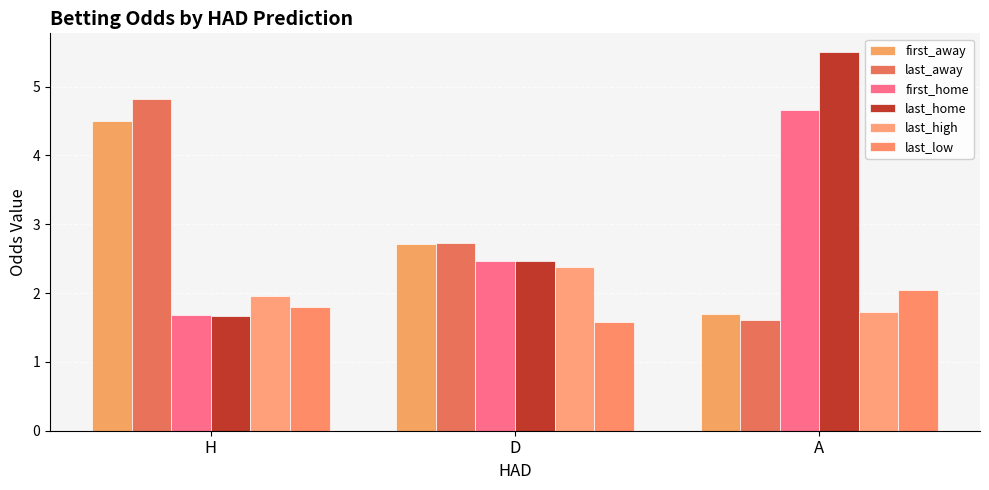

Reading left to right, list all the values displayed in this chart.

first_away: 4.5	2.7	1.7
last_away: 4.8	2.7	1.6
first_home: 1.7	2.5	4.7
last_home: 1.7	2.5	5.5
last_high: 2.0	2.4	1.7
last_low: 1.8	1.6	2.0